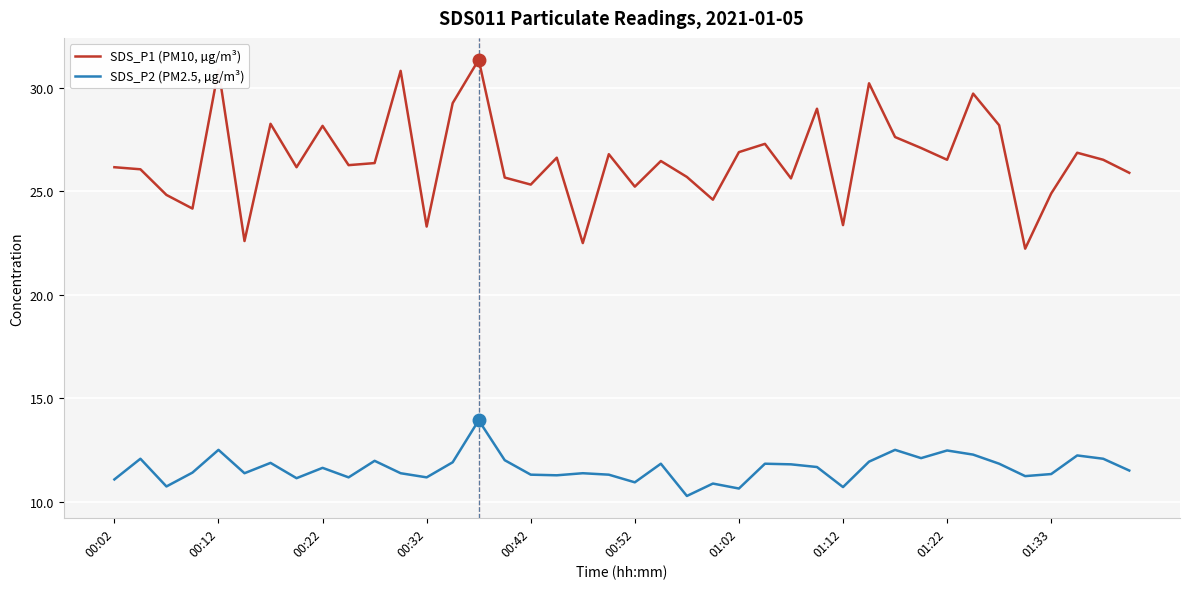

What is the maximum value shown in the chart?

31.4